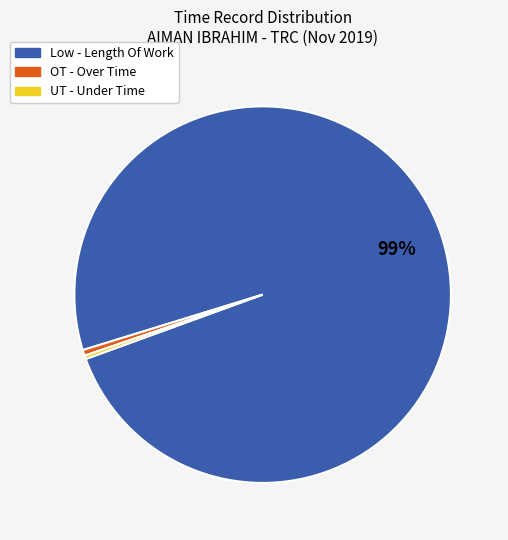

Count the number of slices in the pie.

3